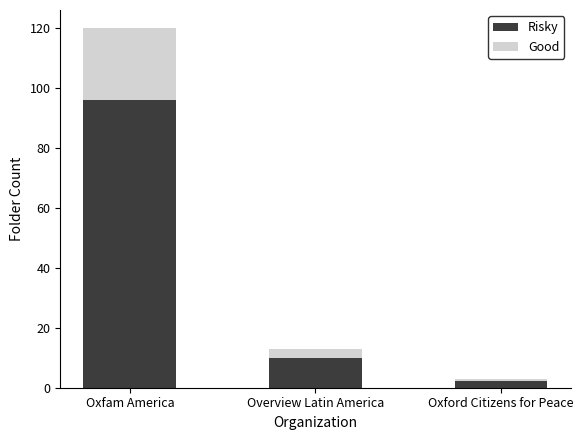

The Risky series shows 9.8 at Overview Latin America. True or false?

True